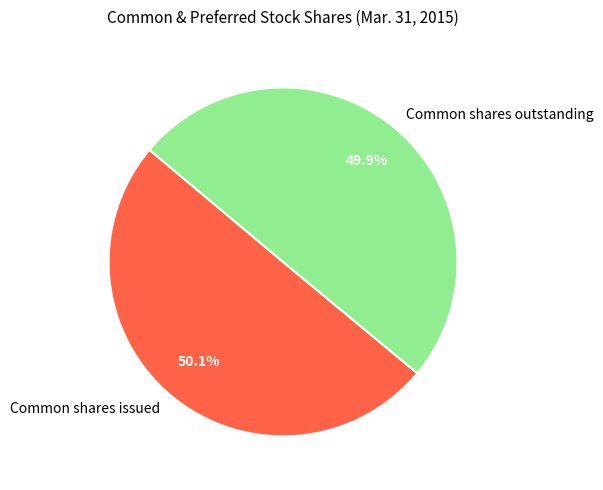

The Common shares issued slice represents 50% of the pie. True or false?

True